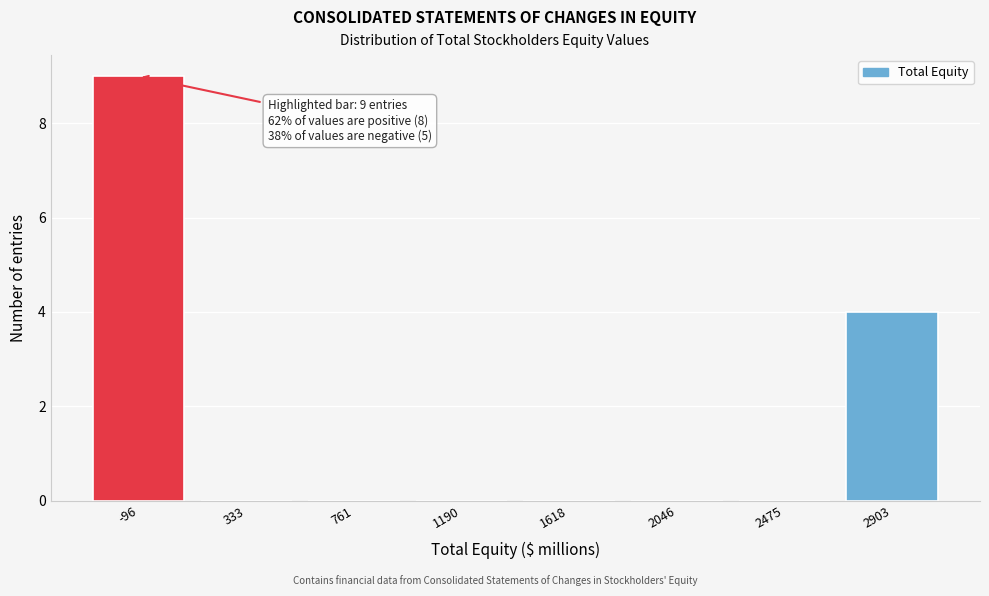

Reading left to right, transcribe all the data shown in this chart.

-96=9	333=0	761=0	1190=0	1618=0	2046=0	2475=0	2903=4